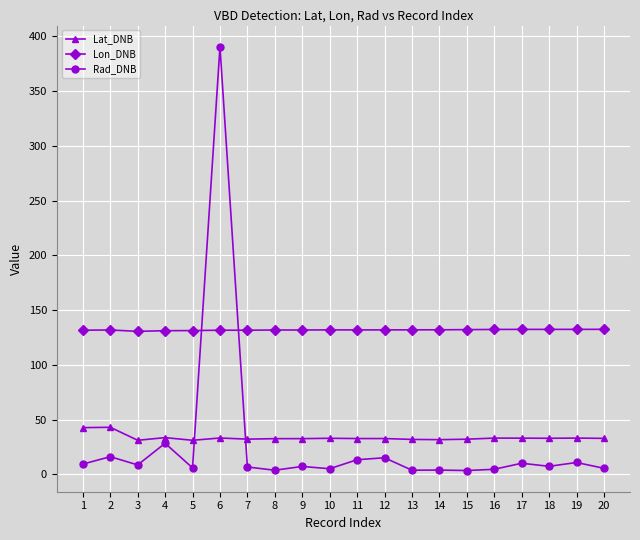

What are all the series names shown in the legend?

Lat_DNB, Lon_DNB, Rad_DNB